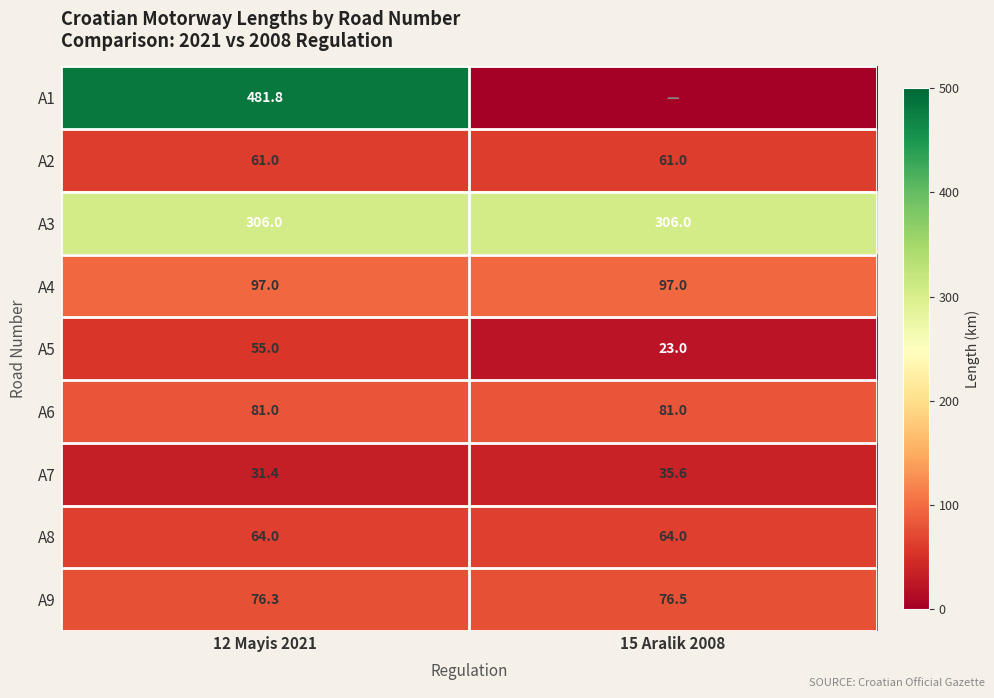

Rank the series at 12 Mayis 2021 from lowest to highest value.

A7, A5, A2, A8, A9, A6, A4, A3, A1